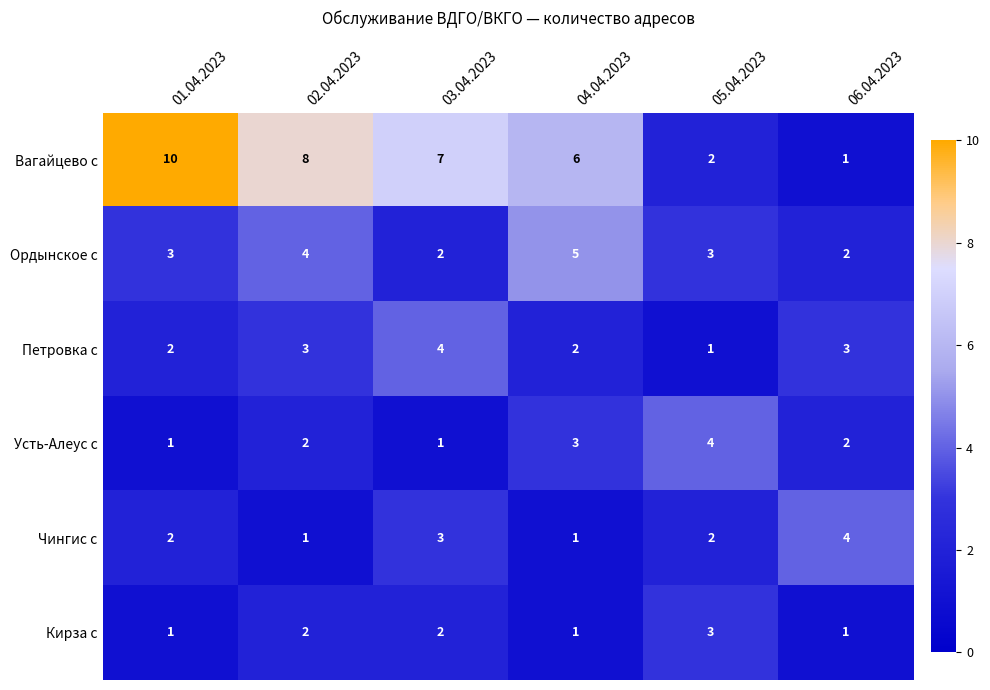

How many data points in Петровка с are less than 3?

3